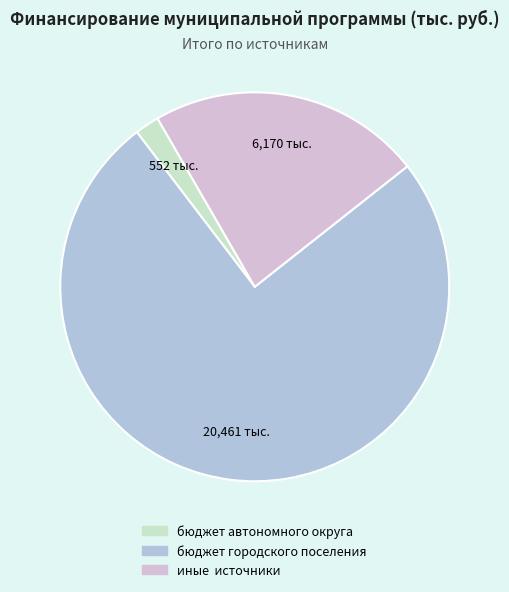

Between иные источники and бюджет автономного округа, which is larger?

иные источники